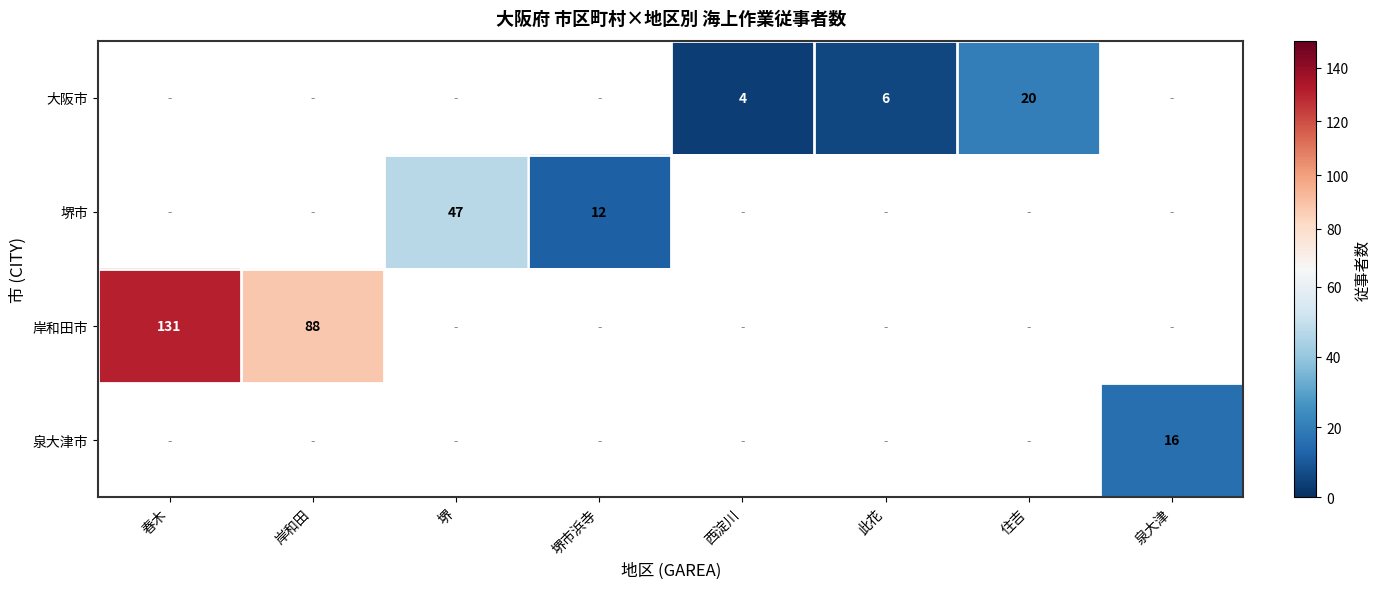

What is the approximate value of 岸和田市 at 岸和田?

88.0